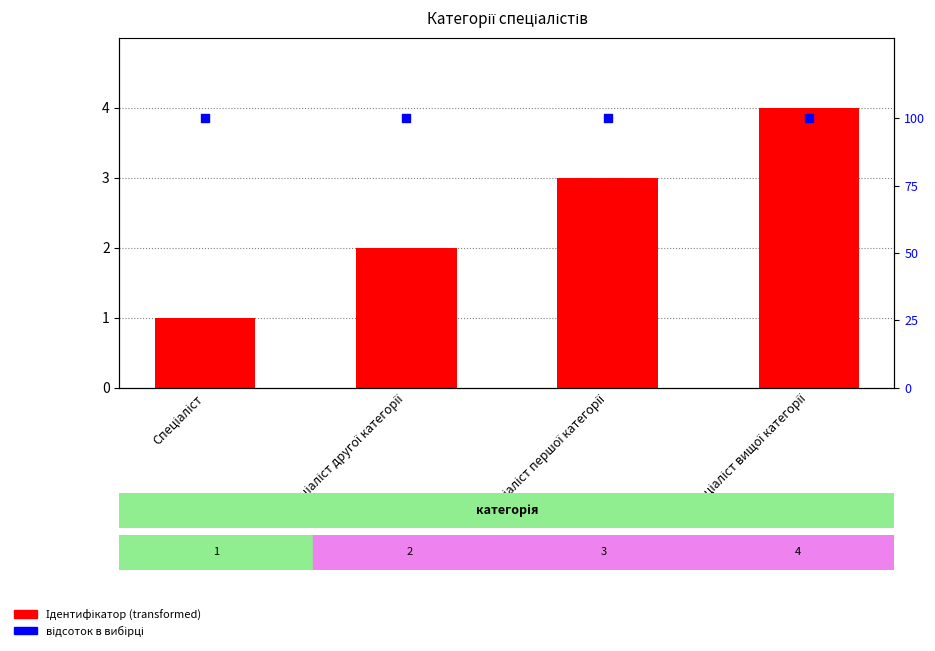

What is the total value across all series at Спеціаліст?

101